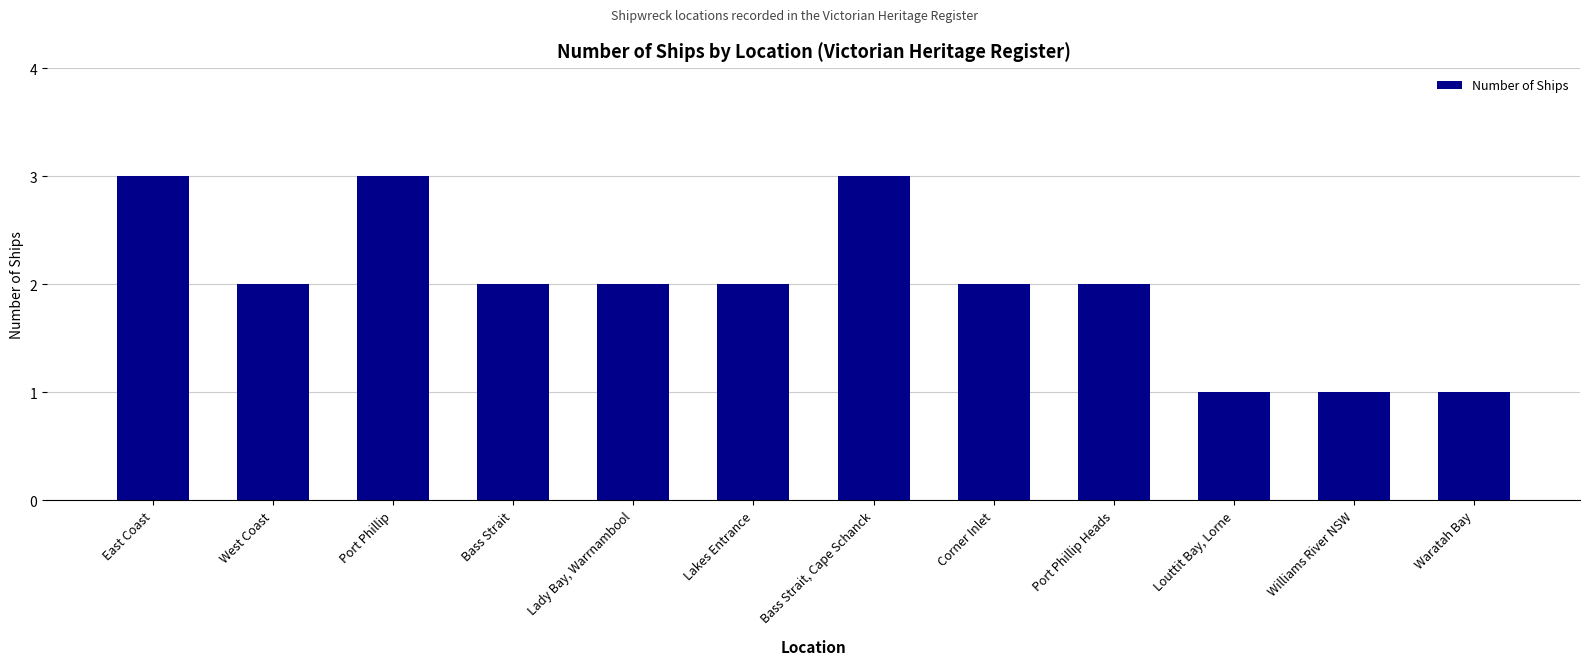

What is the sum of the values at West Coast and Bass Strait?

4